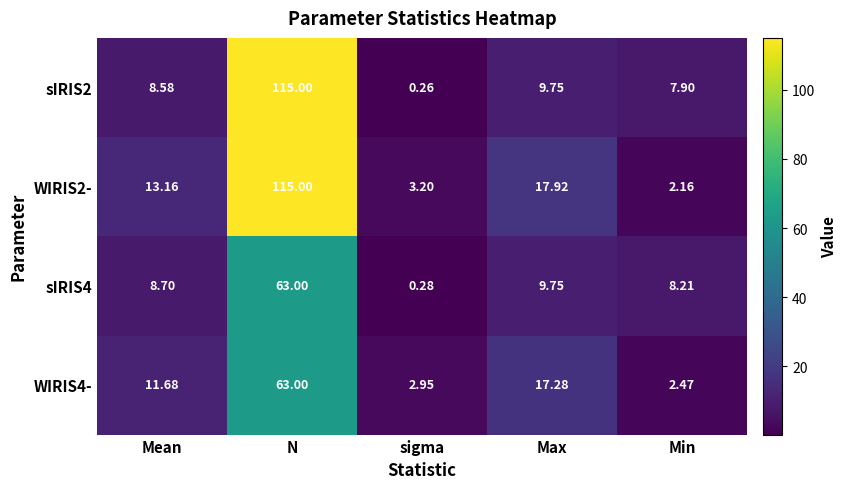

Which label corresponds to the largest value in the chart?

N